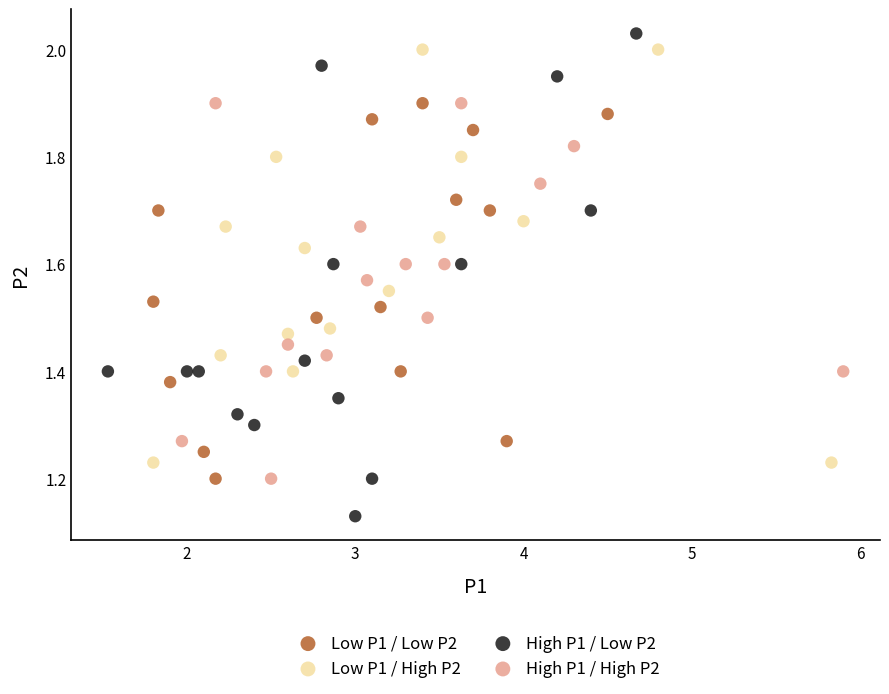

Which series contains the lowest Y value?

High P1 / Low P2